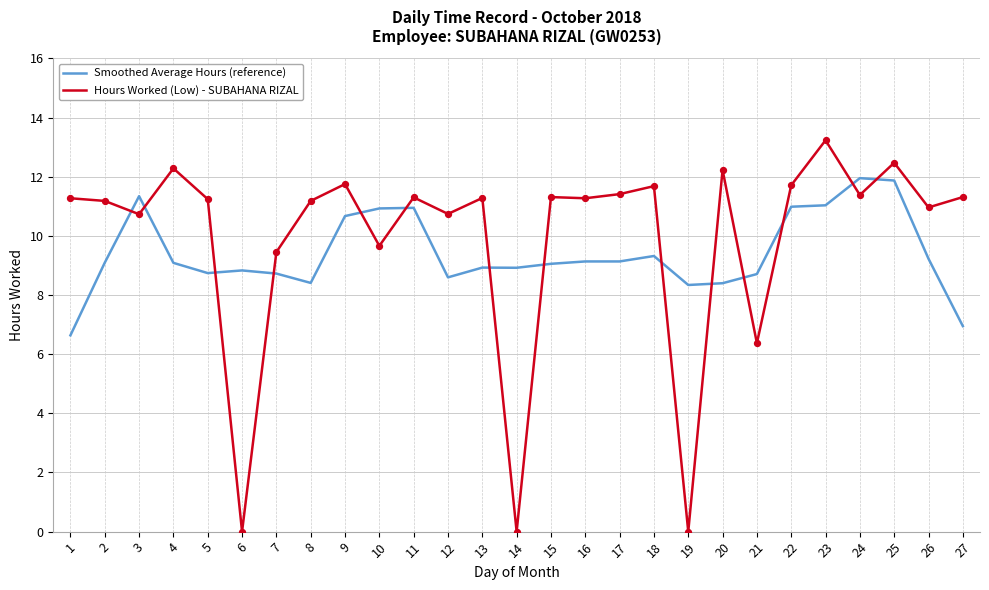

Is the value of Hours Worked (Low) - SUBAHANA RIZAL at 3 greater than the value of Smoothed Average Hours (reference) at 18?

Yes